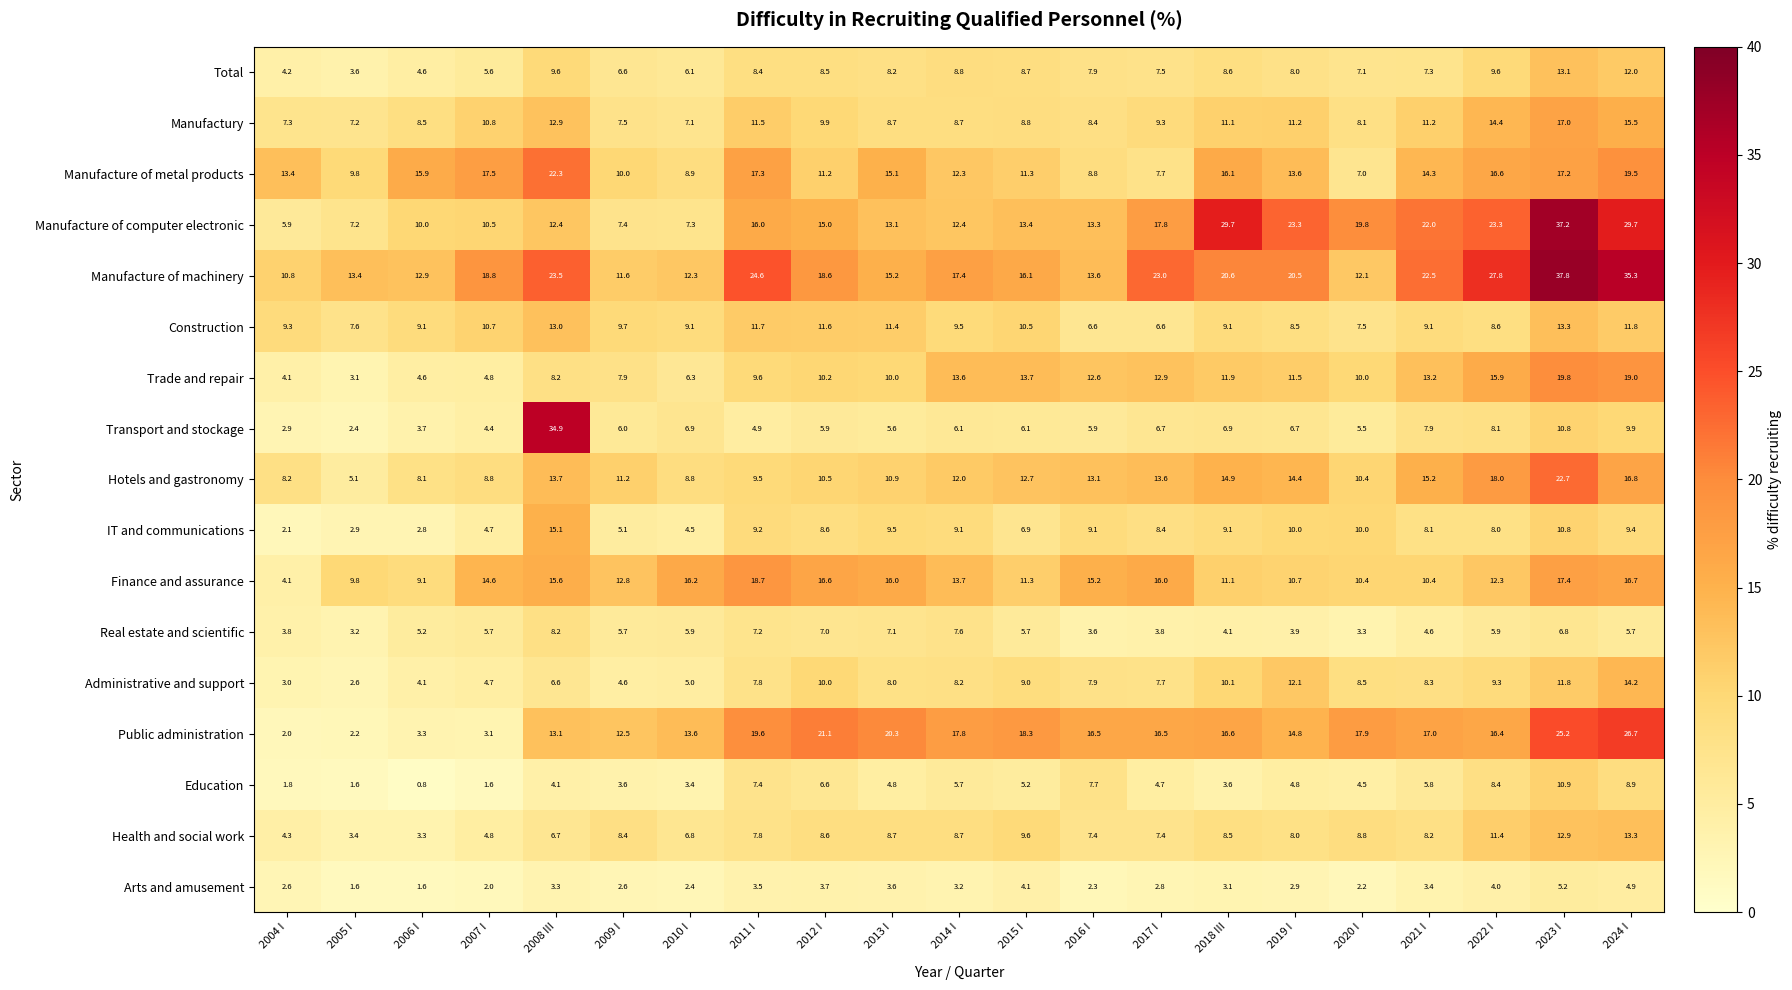

Rank the series at 2021 I from highest to lowest value.

Manufacture of machinery, Manufacture of computer electronic, Public administration, Hotels and gastronomy, Manufacture of metal products, Trade and repair, Manufactury, Finance and assurance, Construction, Administrative and support, Health and social work, IT and communications, Transport and stockage, Total, Education, Real estate and scientific, Arts and amusement